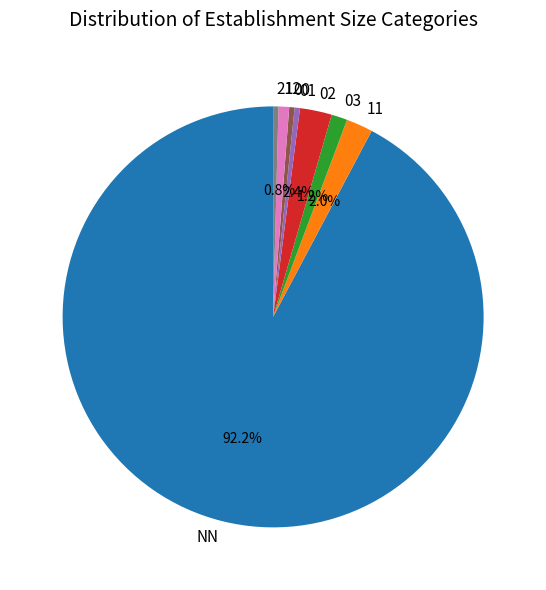

Which slice represents more than half of the pie?

NN